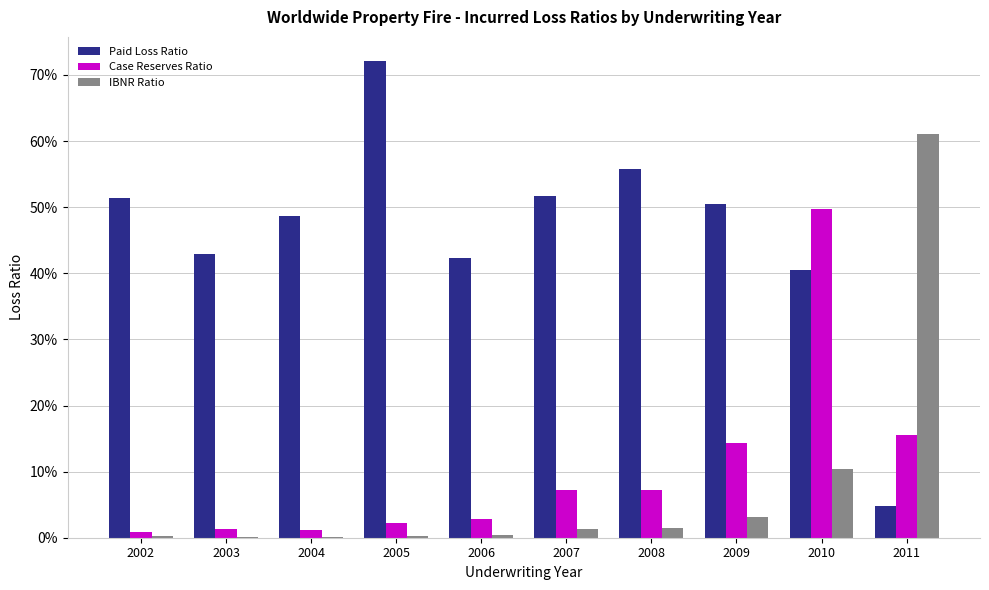

What are all the series names shown in the legend?

Paid Loss Ratio, Case Reserves Ratio, IBNR Ratio